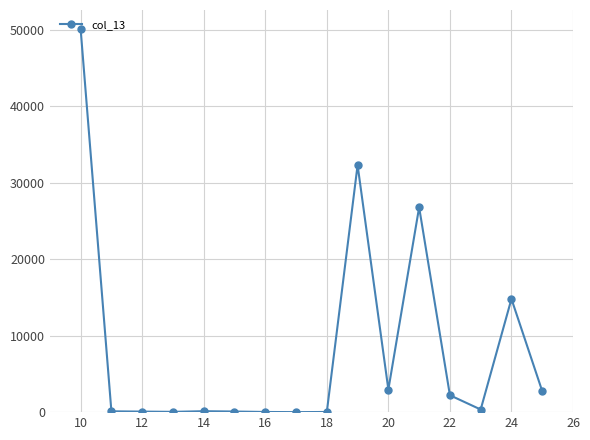

What is the greatest value displayed?

50081